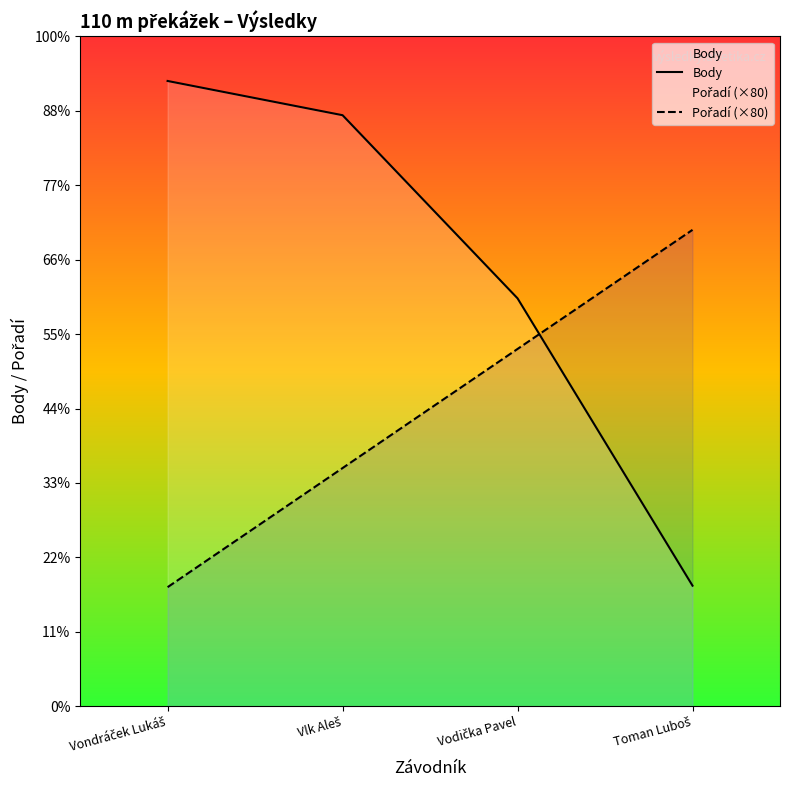

Rank the categories by Body value from highest to lowest.

Vondráček Lukáš, Vlk Aleš, Vodička Pavel, Toman Luboš